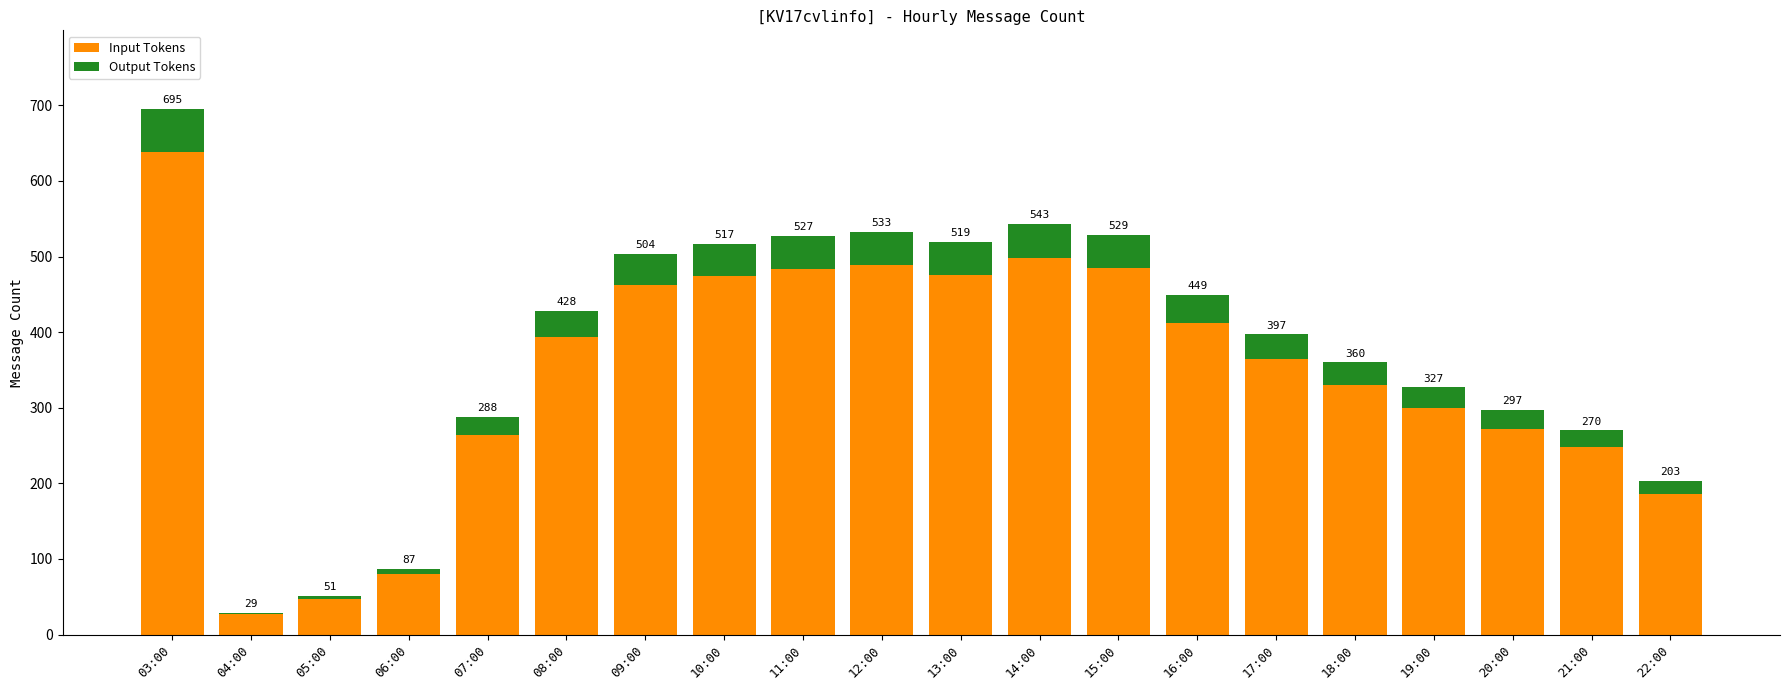

Which series changed the most between 08:00 and 15:00?

Input Tokens